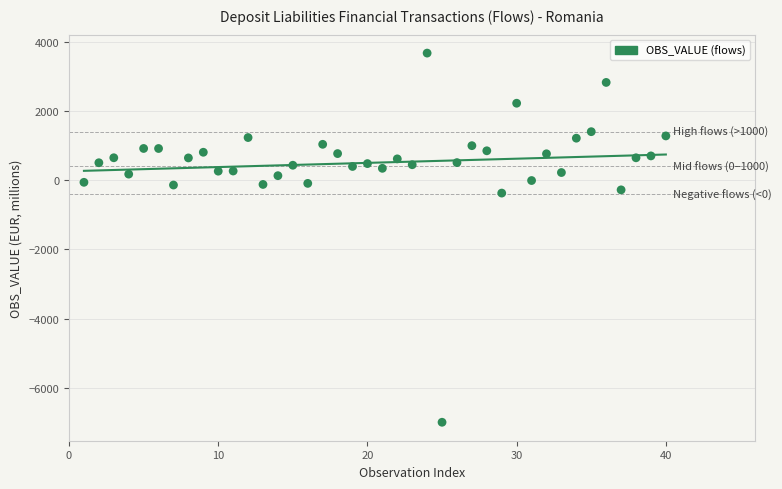

What is the range of Y values (max minus min)?

10681.4